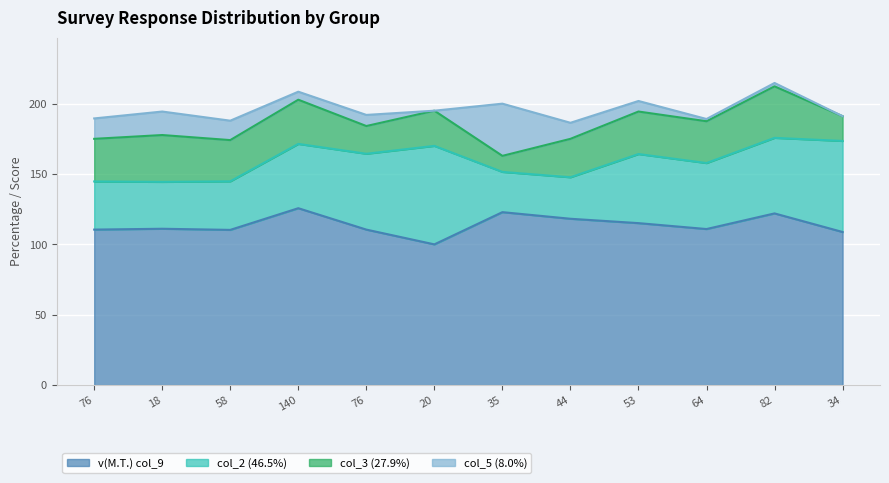

Between which two adjacent categories do col_3 (27.9%) and col_5 (8.0%) first intersect?

20 and 35